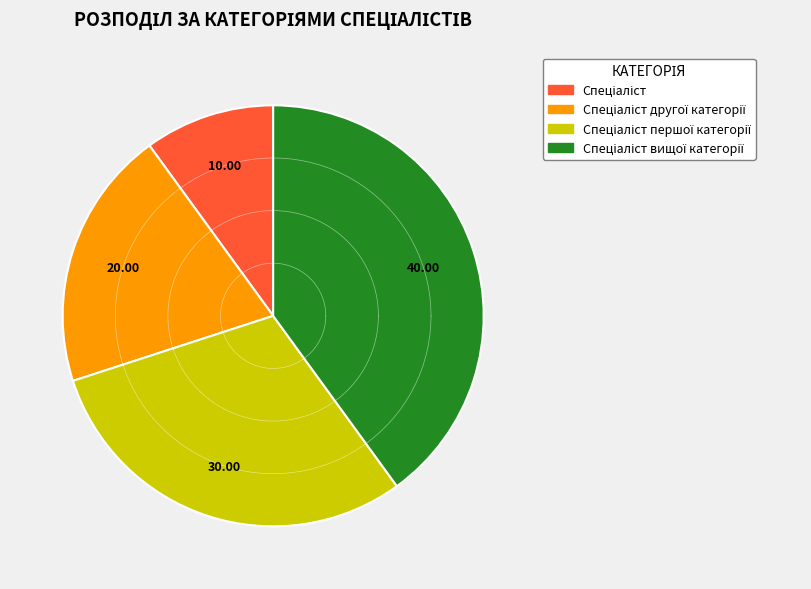

Combined, do Спеціаліст другої категорії and Спеціаліст першої категорії account for over 50%?

No